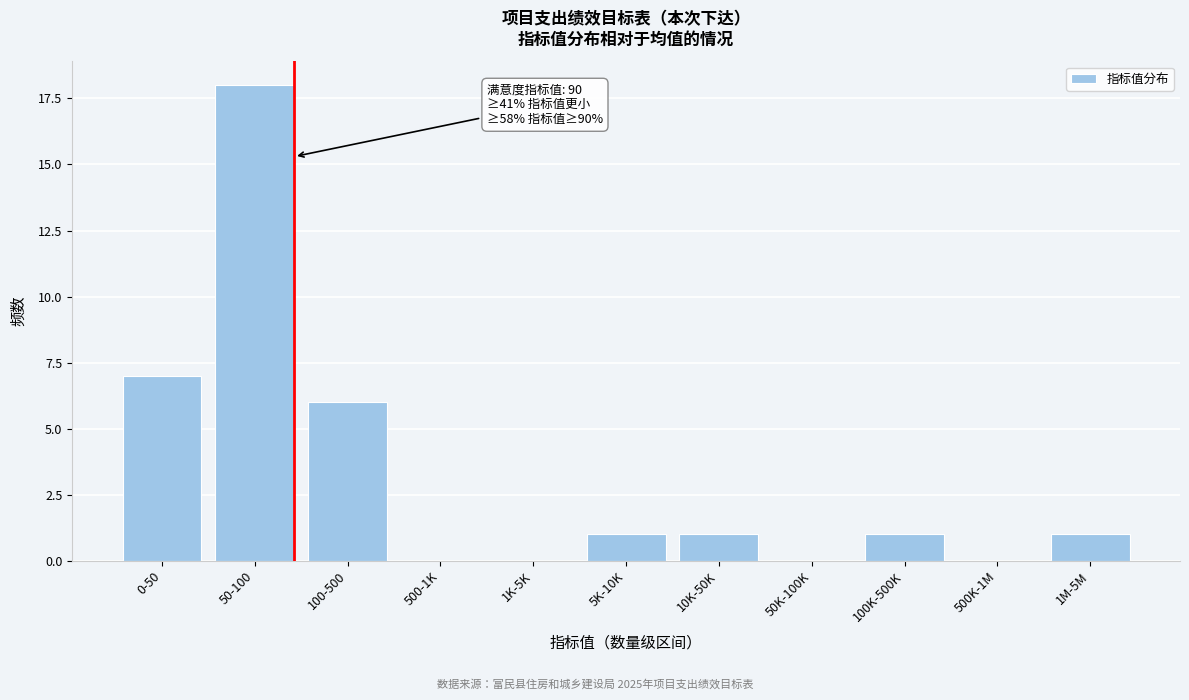

Reading left to right, list all the values displayed in this chart.

0-50=7	50-100=18	100-500=6	500-1K=0	1K-5K=0	5K-10K=1	10K-50K=1	50K-100K=0	100K-500K=1	500K-1M=0	1M-5M=1